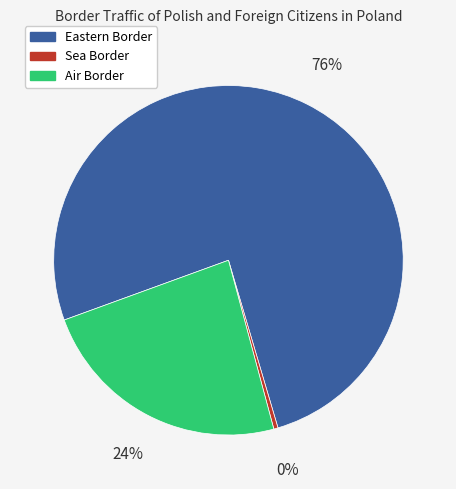

Which slice is the largest?

Eastern Border